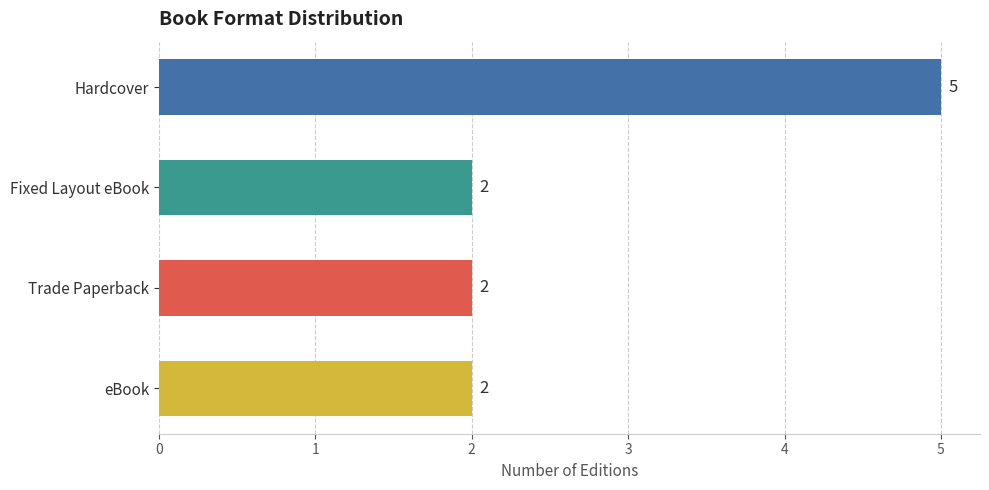

Count the values in the range 2 to 5.

4